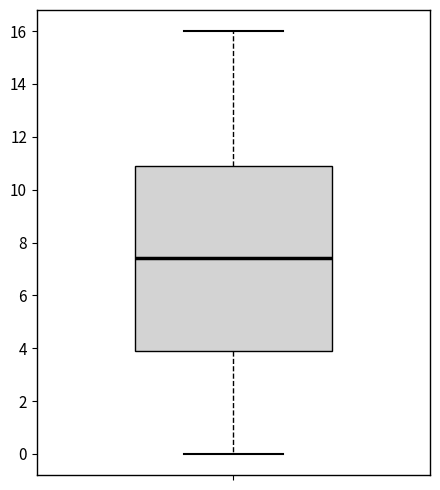

Where does the upper whisker of the box end on the y-axis? The values are not printed on the chart, so give them approximately, as read against the axis.

16.0